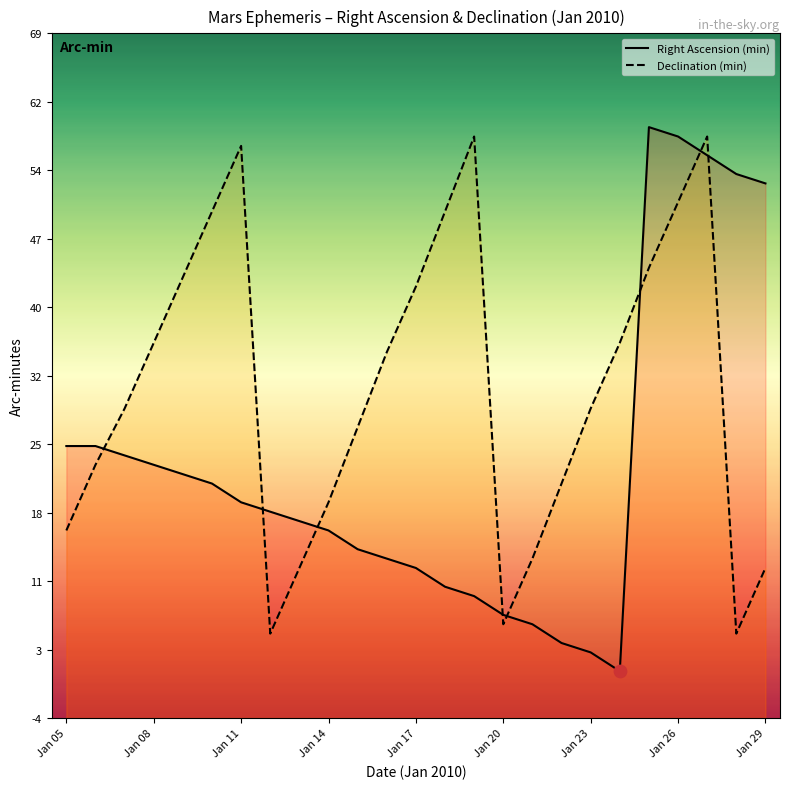

Which series has the widest spread of Y values?

Right Ascension (min)